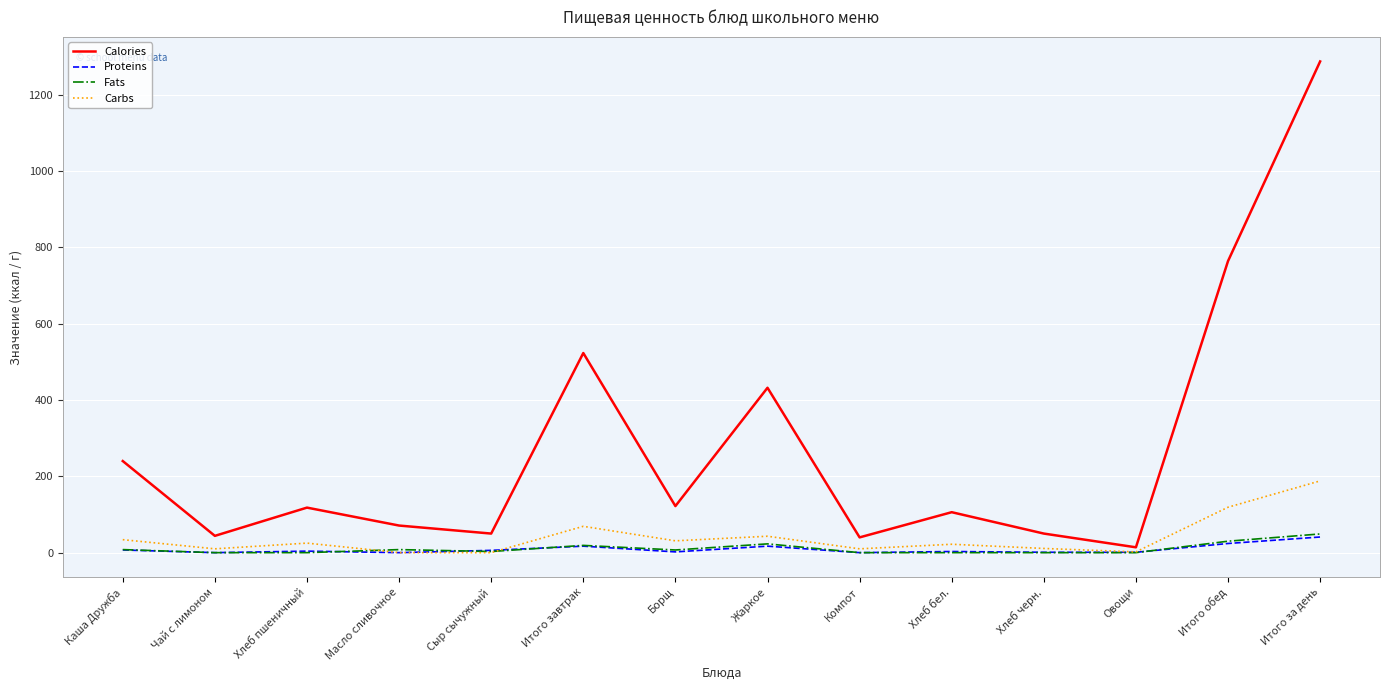

Is the value of Fats at Итого обед greater than the value of Calories at Каша Дружба?

No